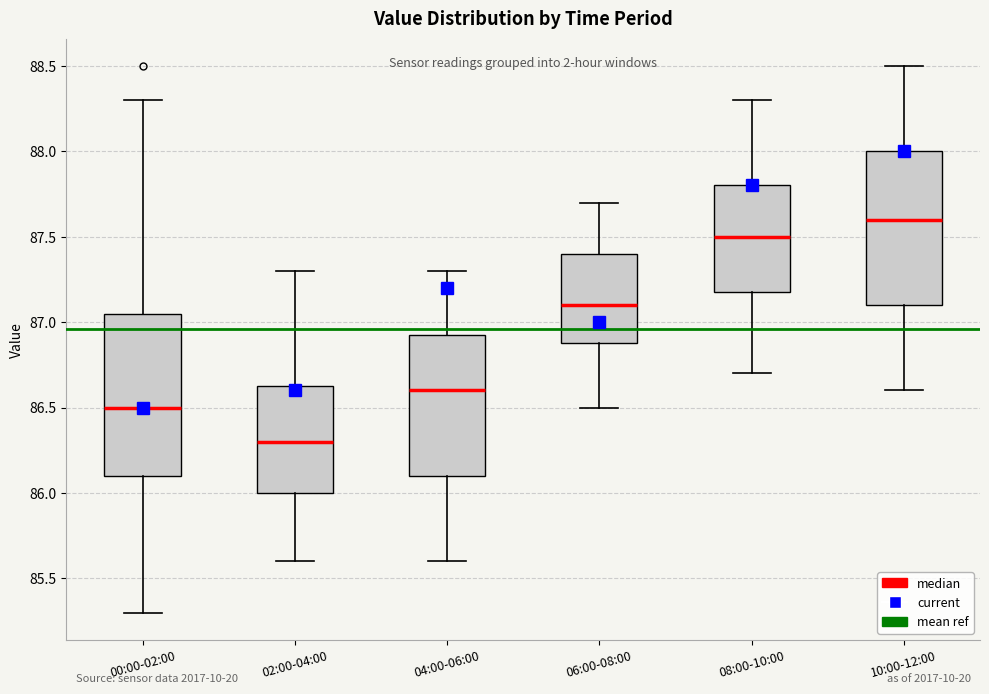

Which box has the highest median line?

10:00-12:00